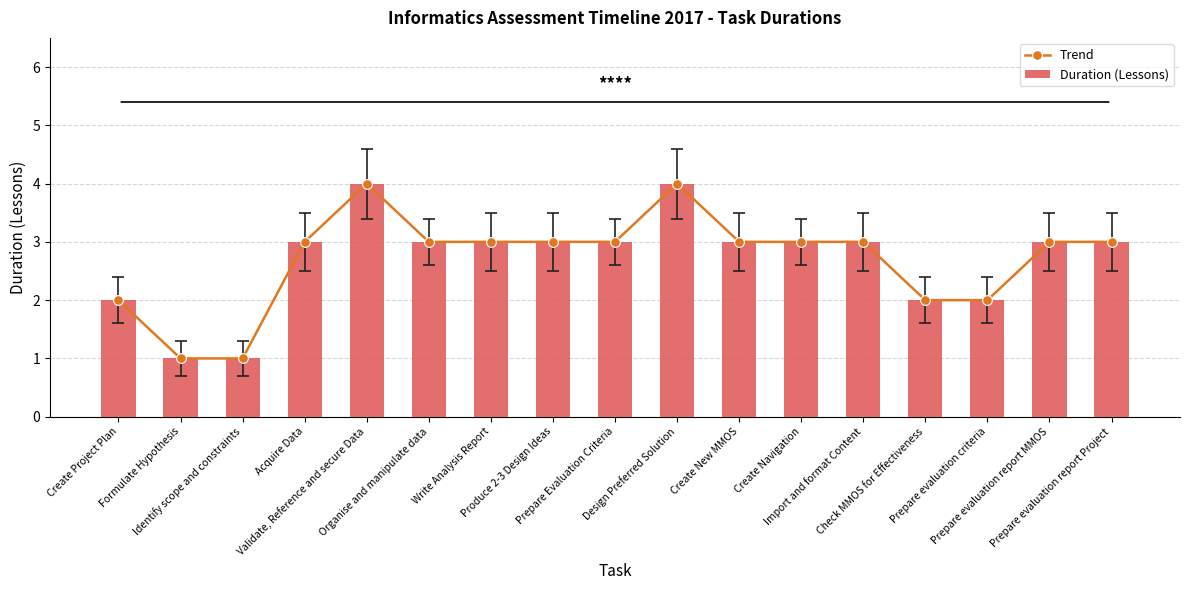

What are all the series names shown in the legend?

Trend, Duration (Lessons)